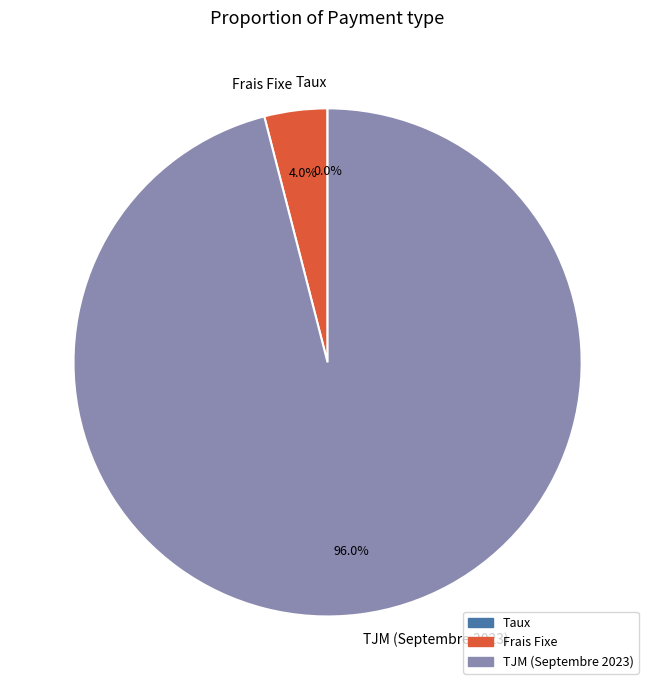

Which category has the biggest portion of the pie?

TJM (Septembre 2023)